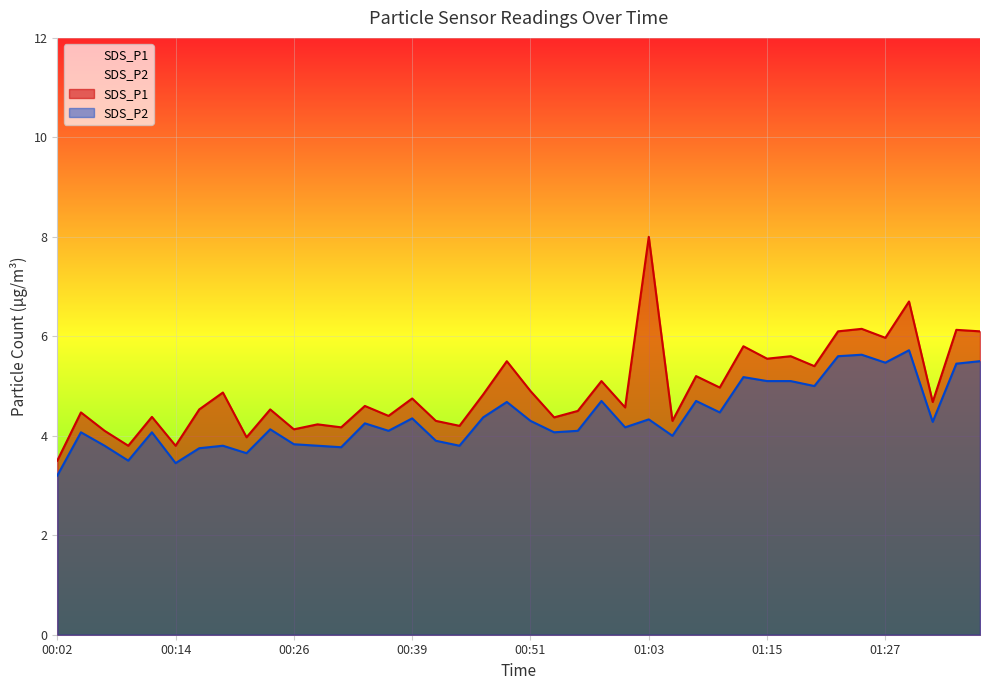

How many lines are shown in the chart?

2